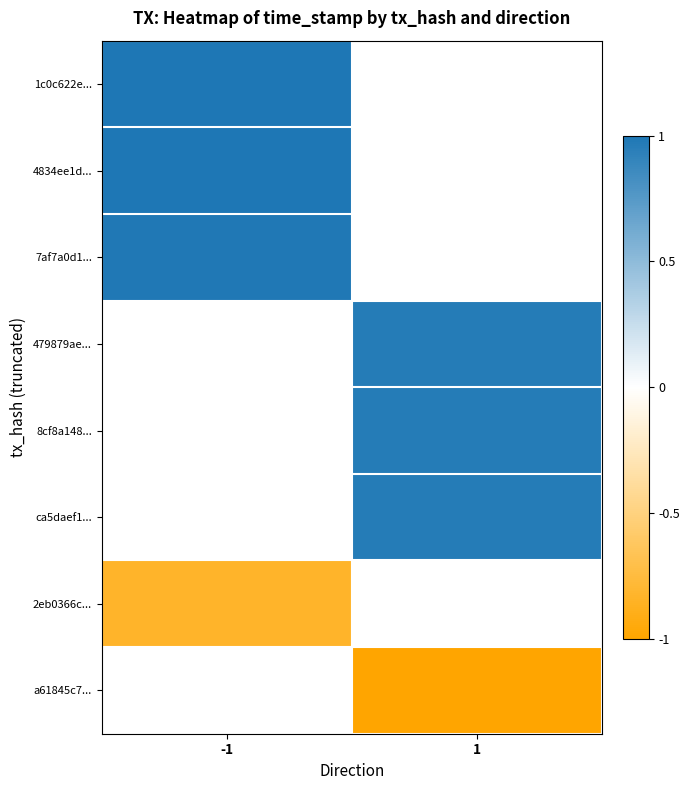

At which category does the chart reach its peak across all series?

-1